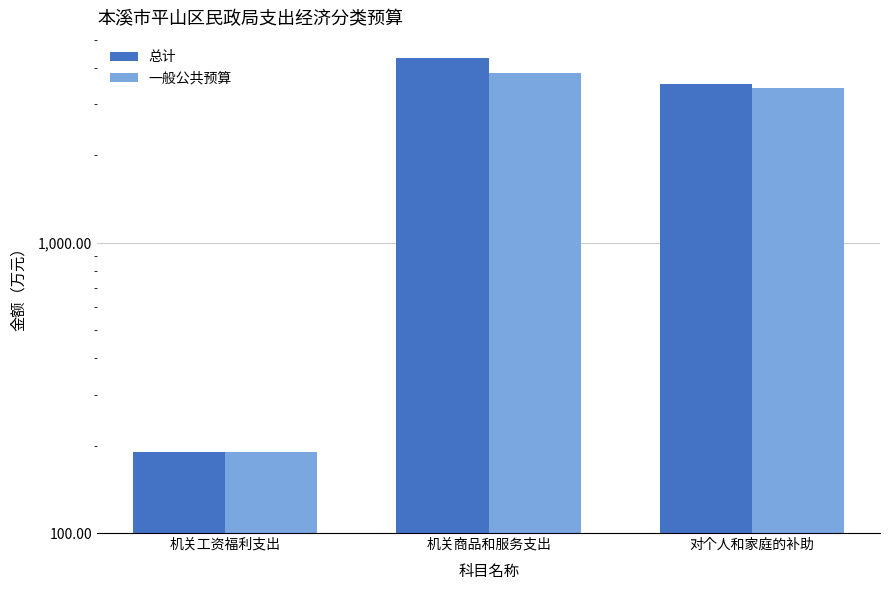

How many series are shown in this chart?

2